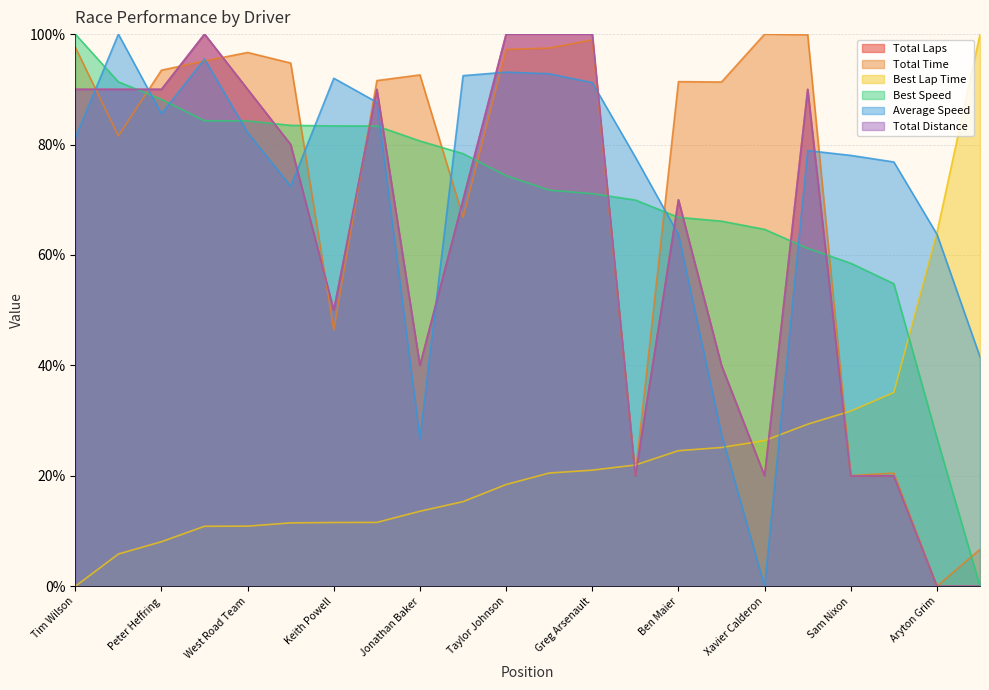

Does the chart have visible grid lines?

Yes